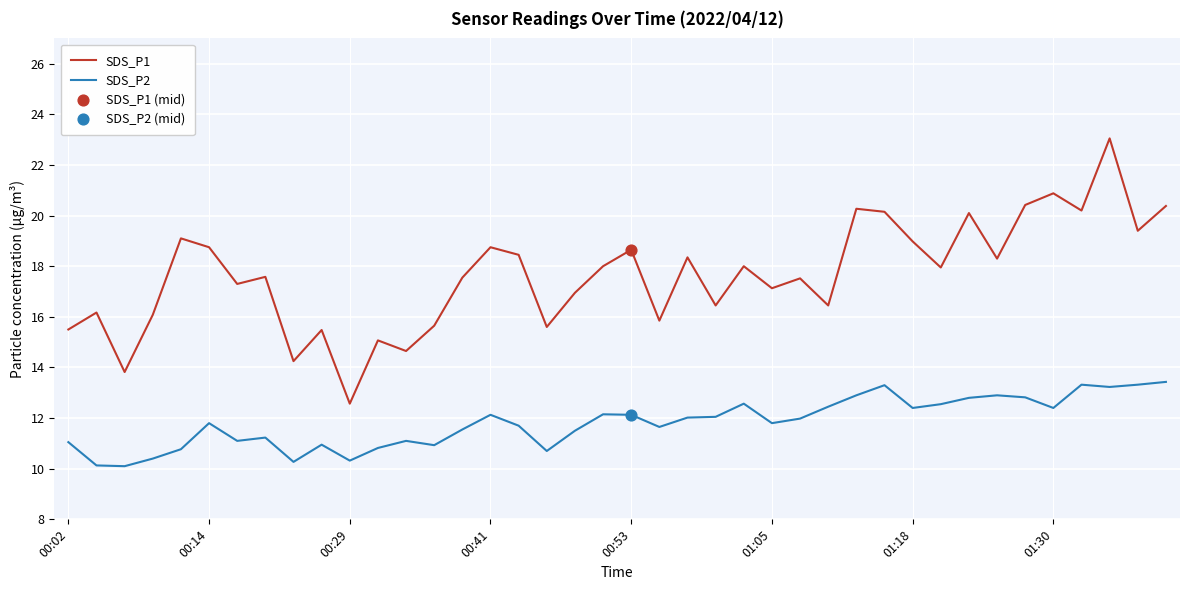

Which series has the largest total across all categories?

SDS_P1